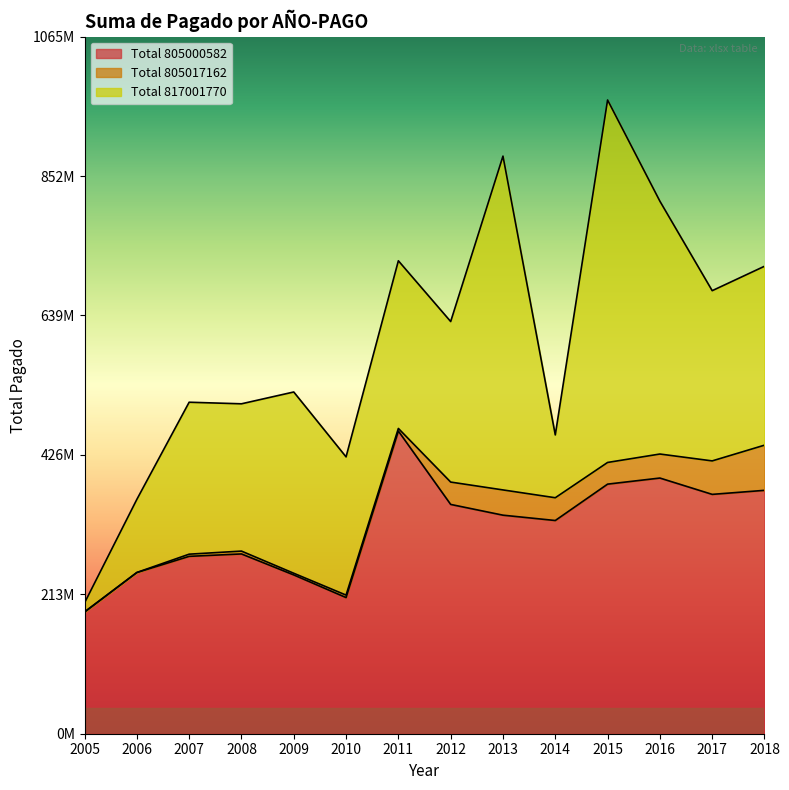

What is the difference between the highest and lowest values at 2008?

270504647.0